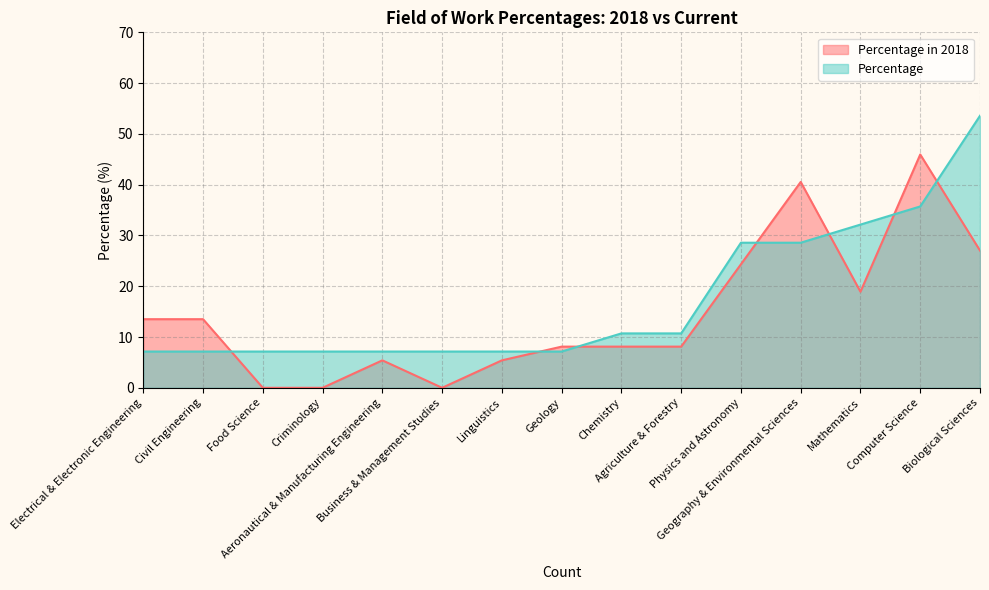

At which label does Percentage in 2018 first exceed 8?

Electrical & Electronic Engineering